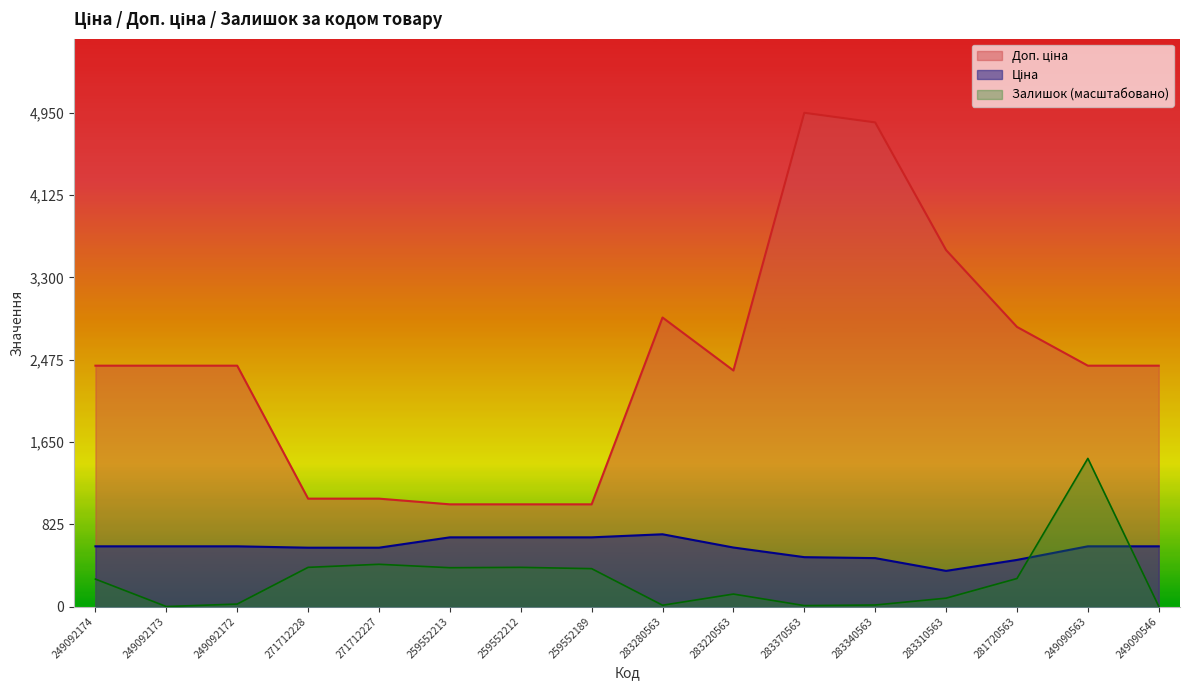

What position from the right is 259552213?

11